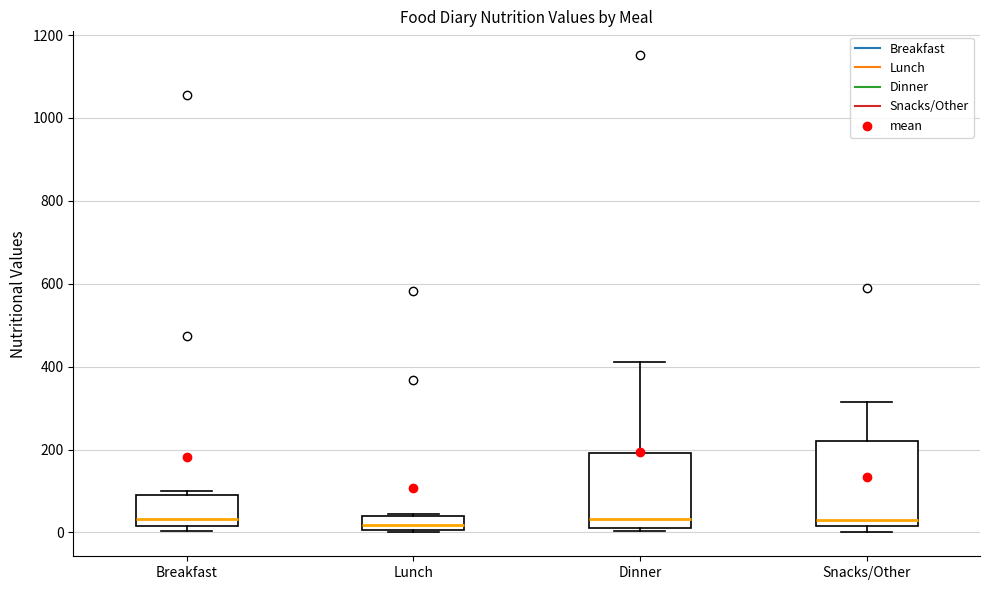

Reading left to right, read every box against the y-axis: the position of its median line, the range the box covers, and the ends of its whiskers. The values are not printed on the chart, so give them approximately, as read against the axis.

Breakfast: median 40, box 20 to 80, whiskers 0 to 100
Lunch: median 20, box 0 to 40, whiskers 0 to 40
Dinner: median 40, box 0 to 200, whiskers 0 to 420
Snacks/Other: median 40, box 20 to 220, whiskers 0 to 320